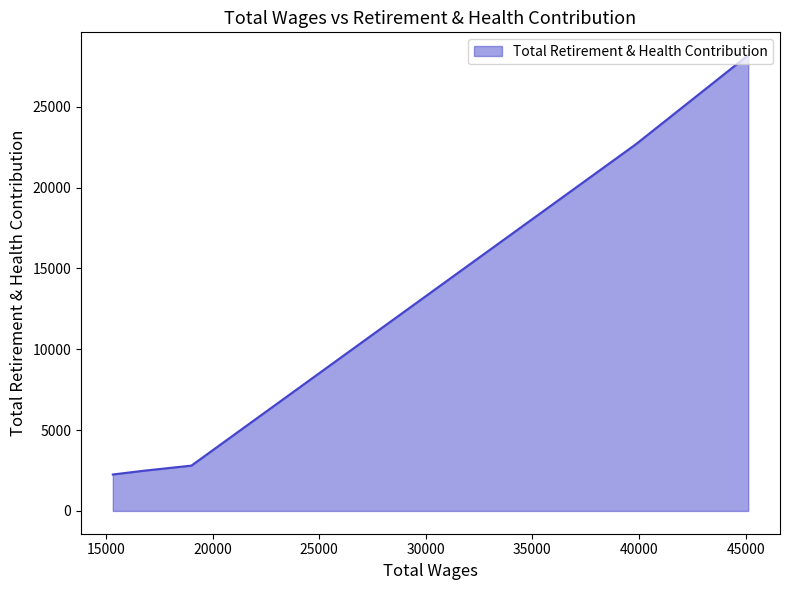

Which category has the highest value across all series?

45120.0